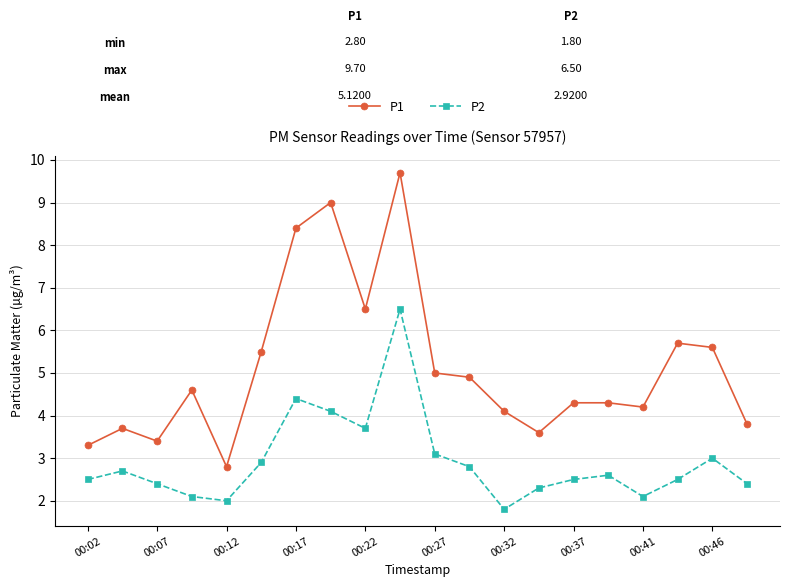

Which series has the largest total across all categories?

P1